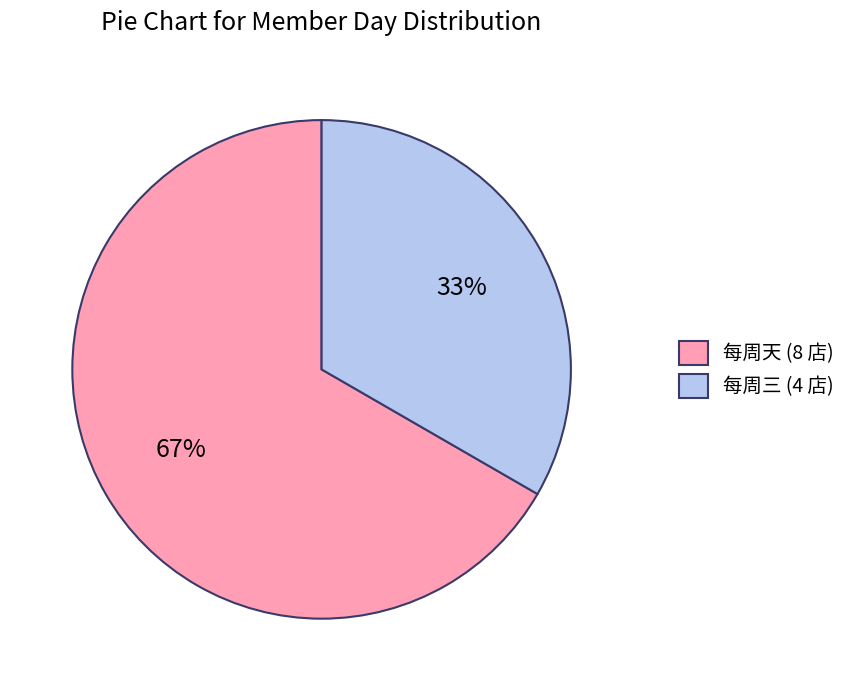

Which has a higher value, 每周三 (4 店) or 每周天 (8 店)?

每周天 (8 店)